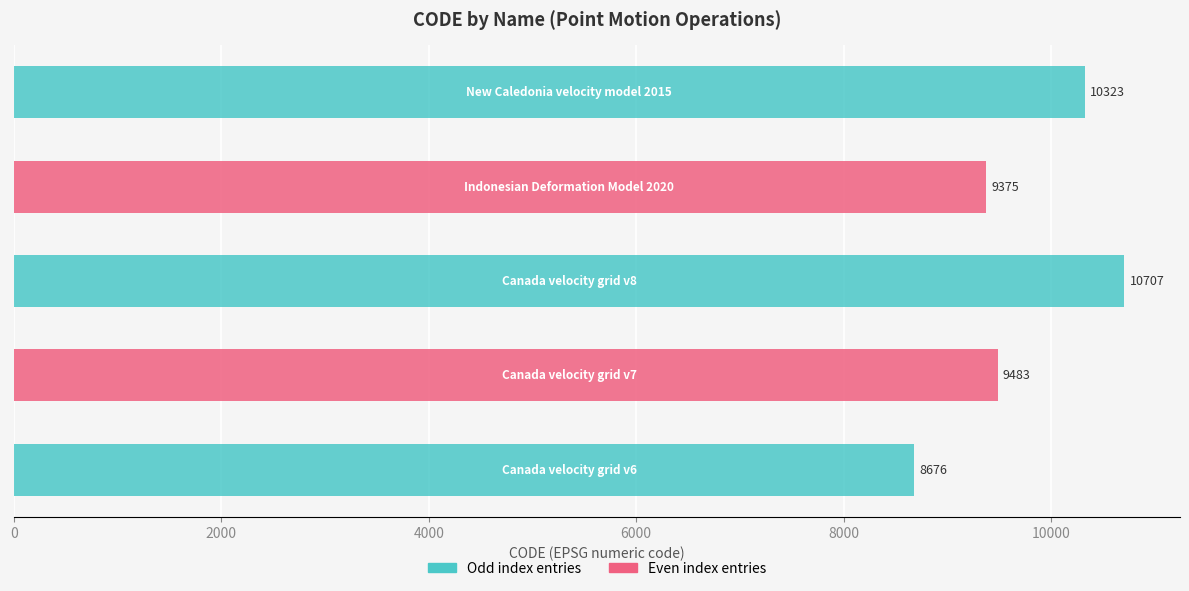

What is the highest value of the Odd index entries series?

10707